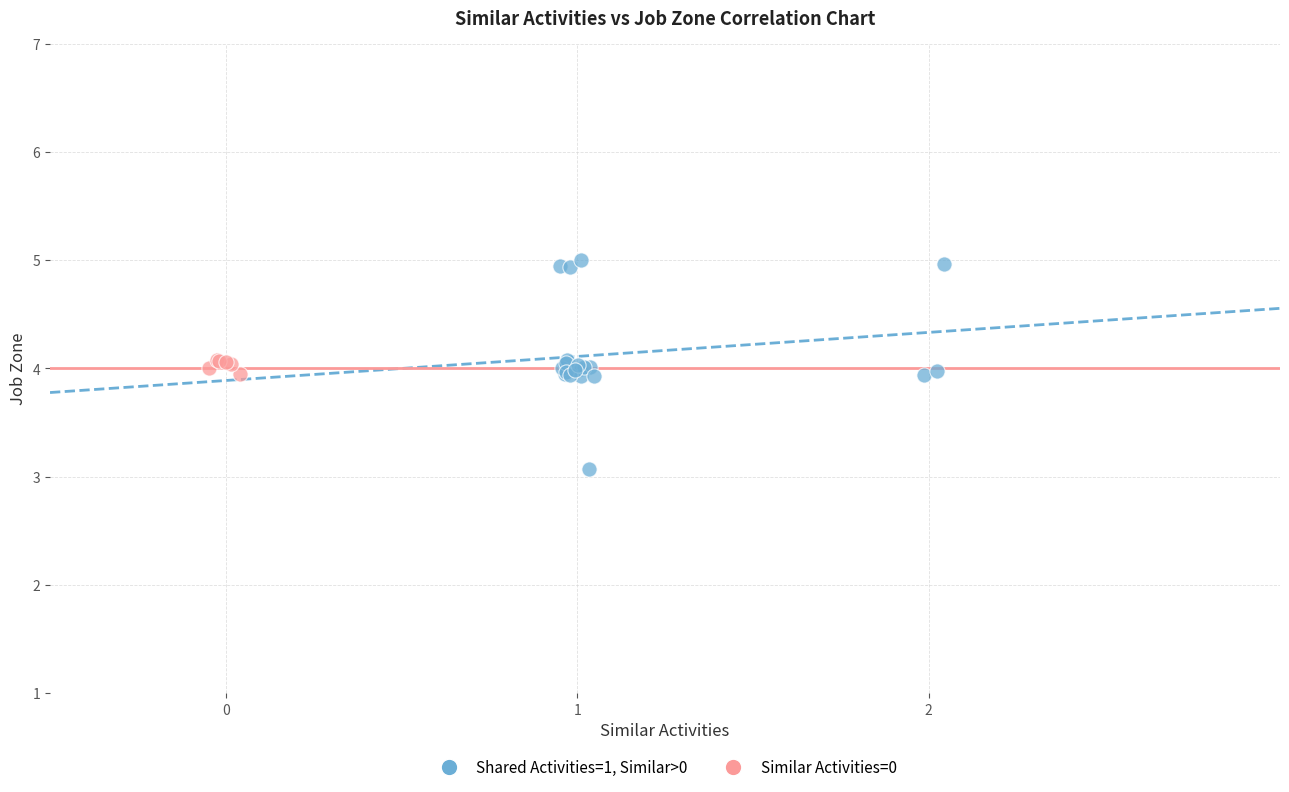

Which series contains the highest Y value?

Shared Activities=1, Similar>0